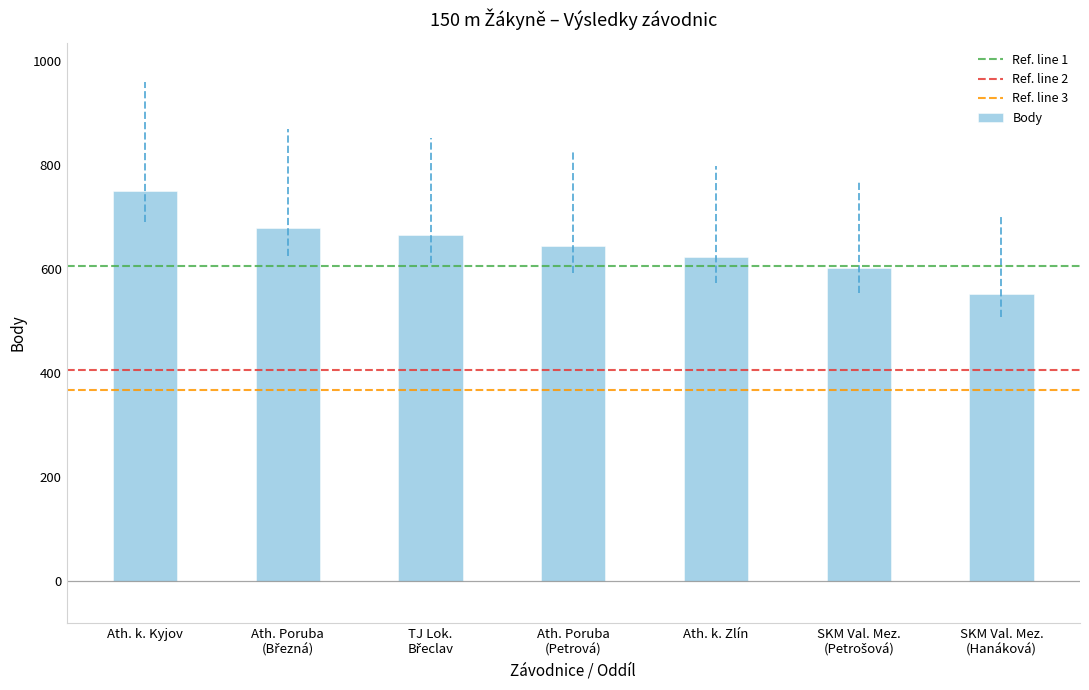

The value at Ath. k. Zlín is 624. True or false?

True